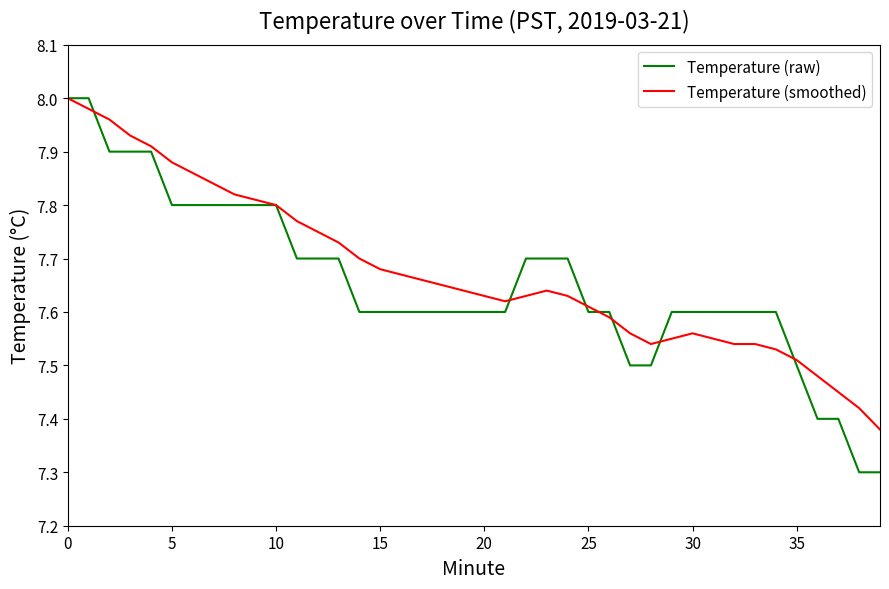

Which series has the widest spread of values?

Temperature (raw)